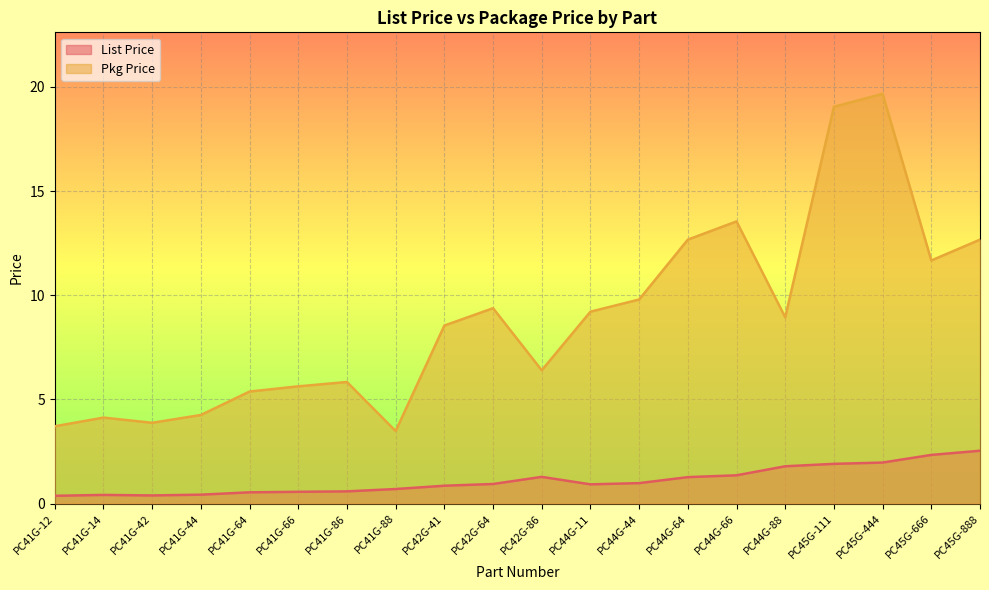

How many categories are shown in the chart?

20